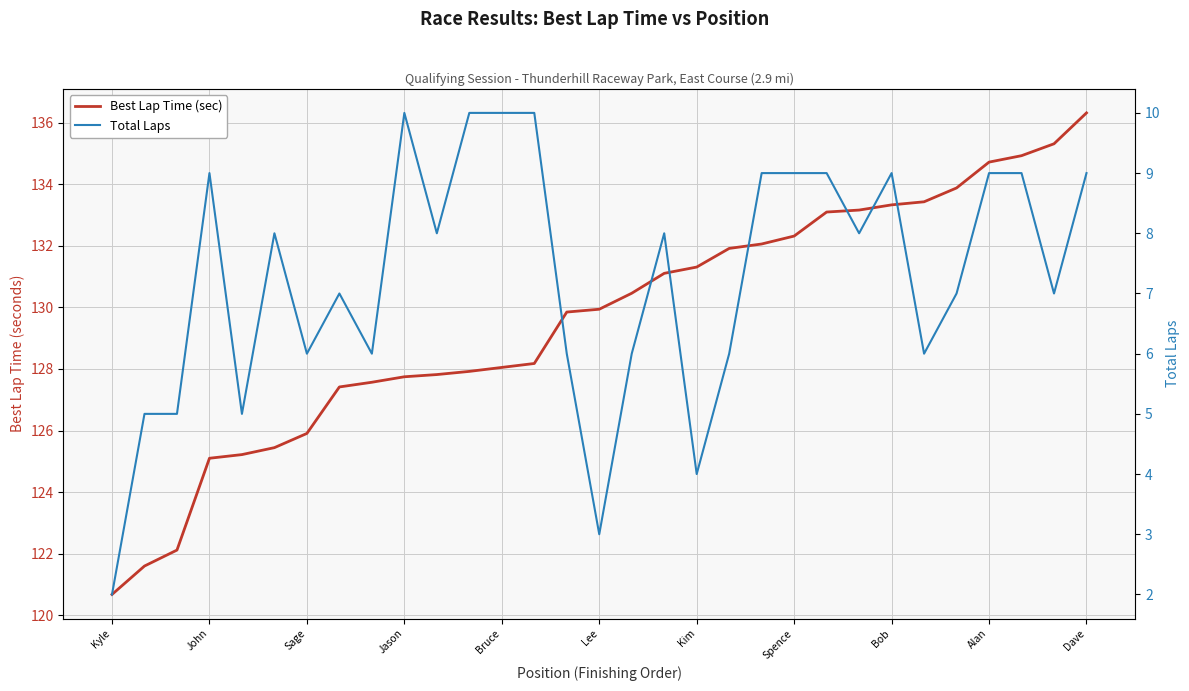

Does the chart have visible grid lines?

Yes